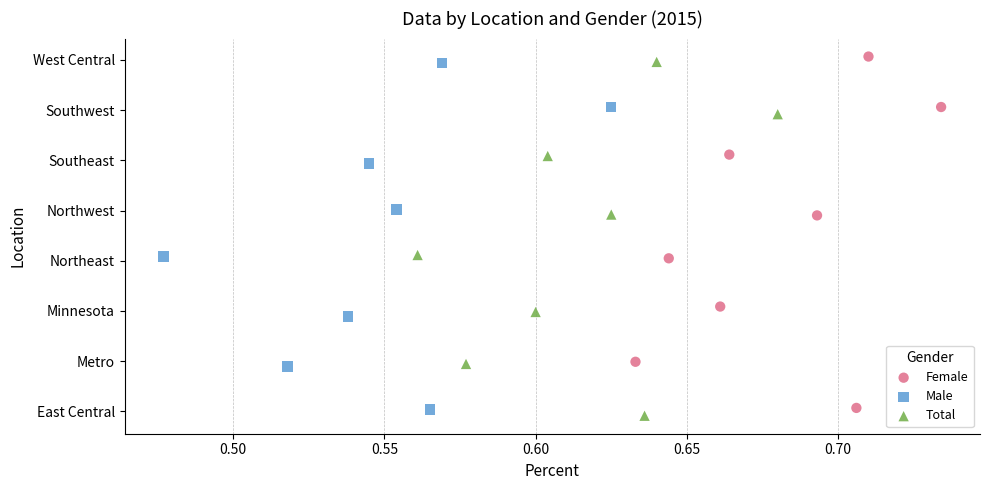

Which series contains the highest Y value?

Female